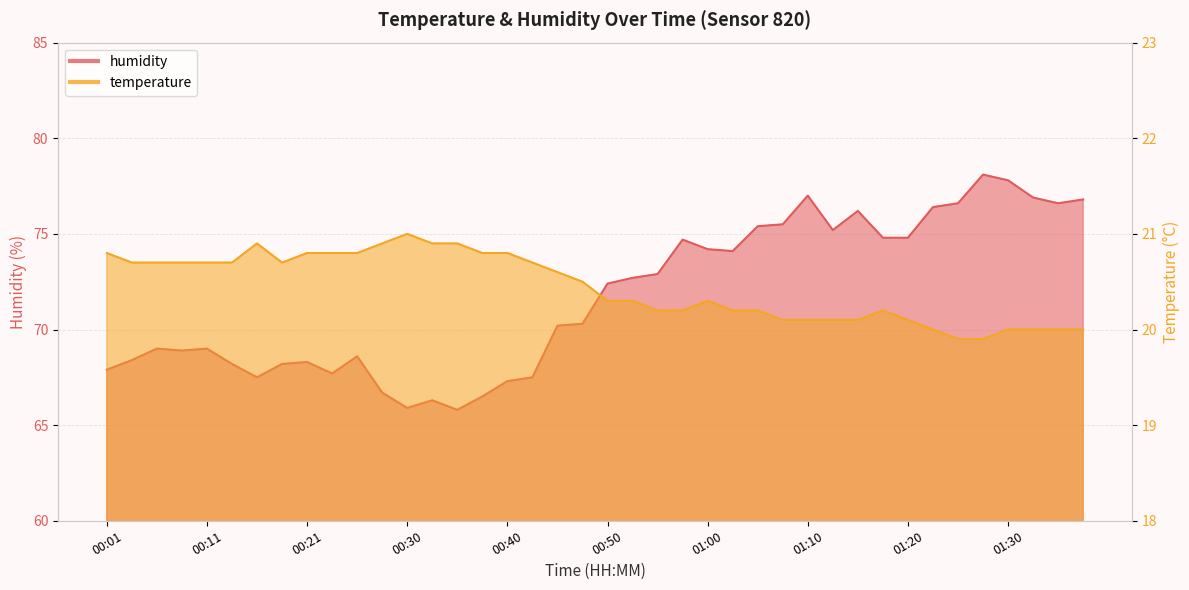

Which series has the widest spread of values?

humidity